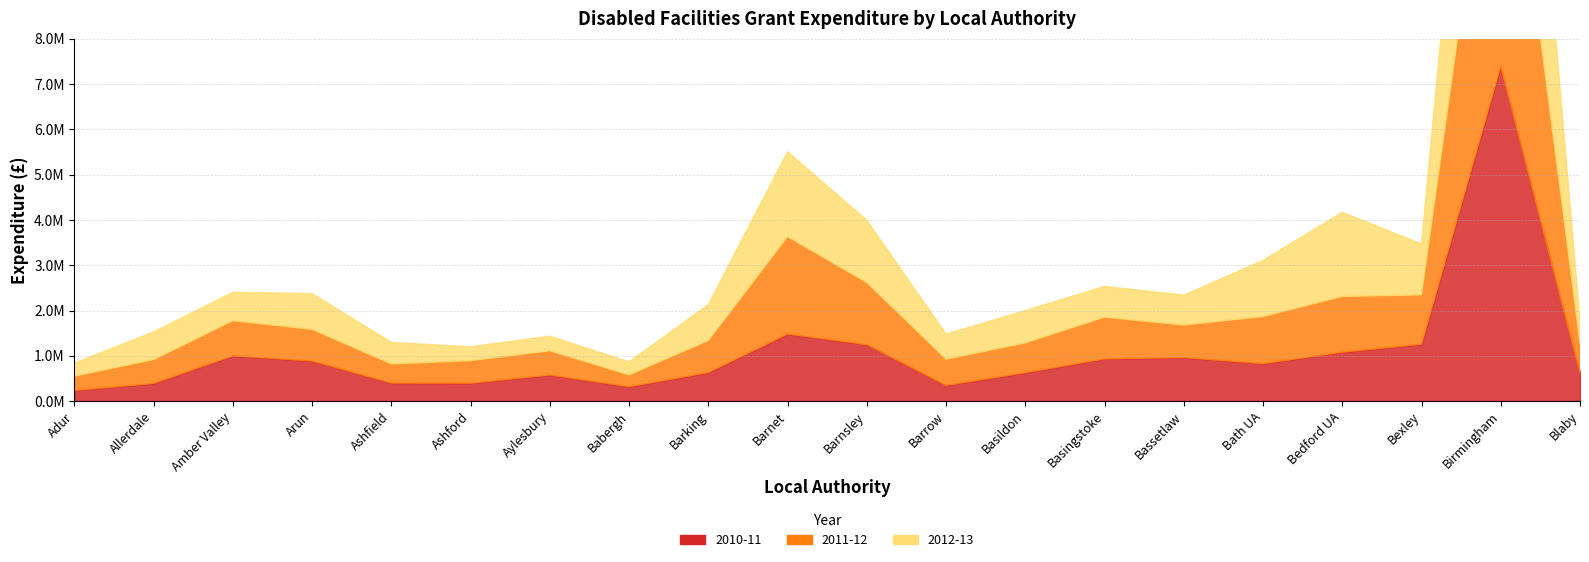

At which category does the chart reach its minimum across all series?

Adur